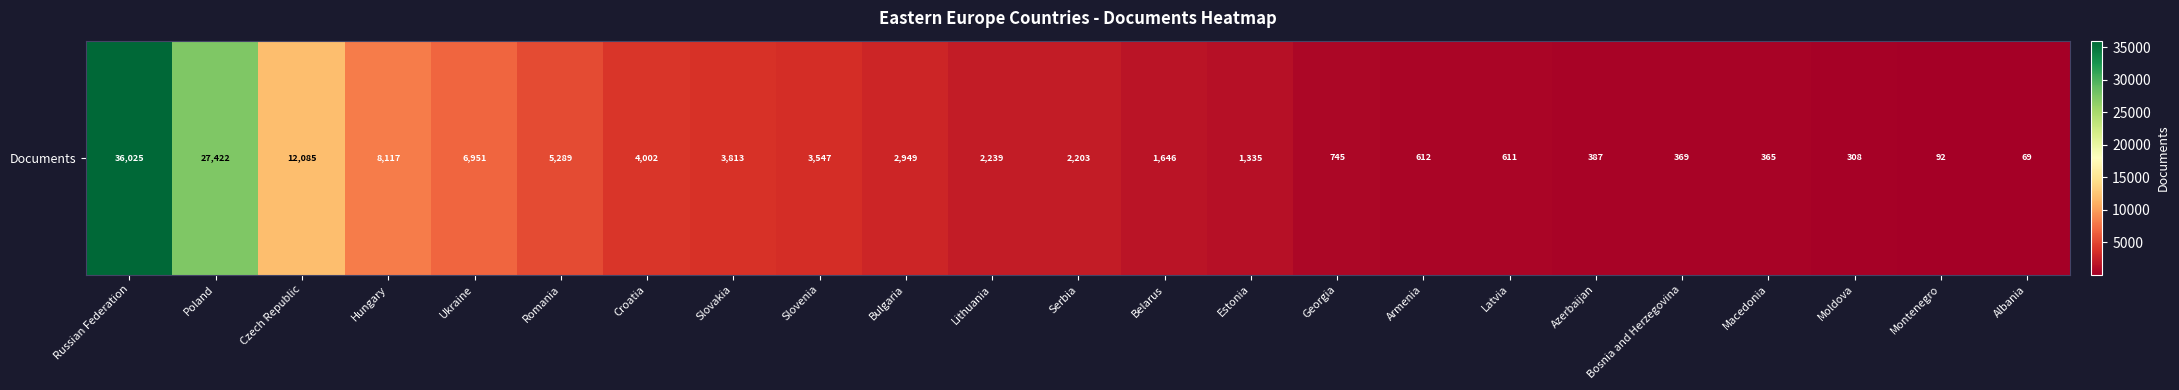

List the labels in order of value, smallest first.

Albania, Montenegro, Moldova, Macedonia, Bosnia and Herzegovina, Azerbaijan, Latvia, Armenia, Georgia, Estonia, Belarus, Serbia, Lithuania, Bulgaria, Slovenia, Slovakia, Croatia, Romania, Ukraine, Hungary, Czech Republic, Poland, Russian Federation